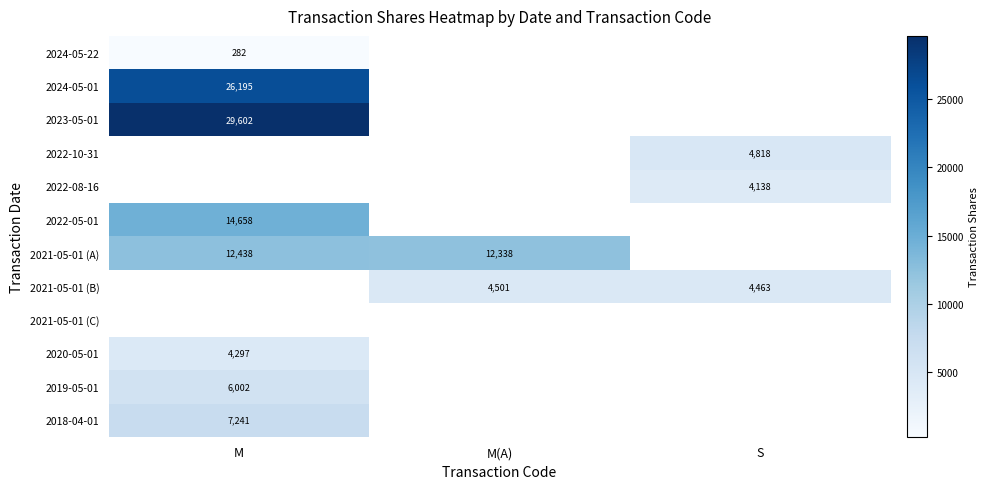

What is the minimum value shown in the chart?

282.0